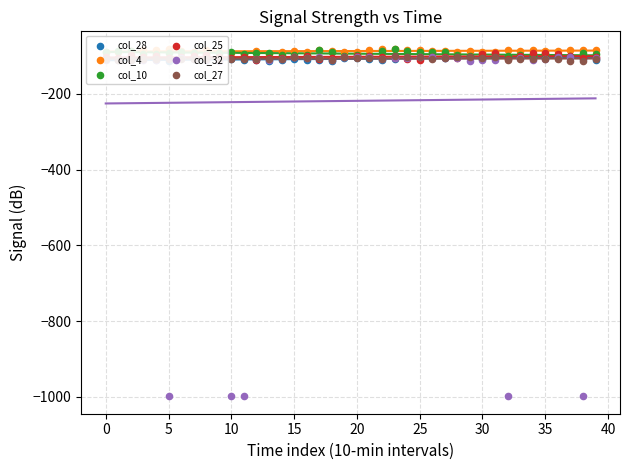

Which series has the largest Y range (max minus min)?

col_32